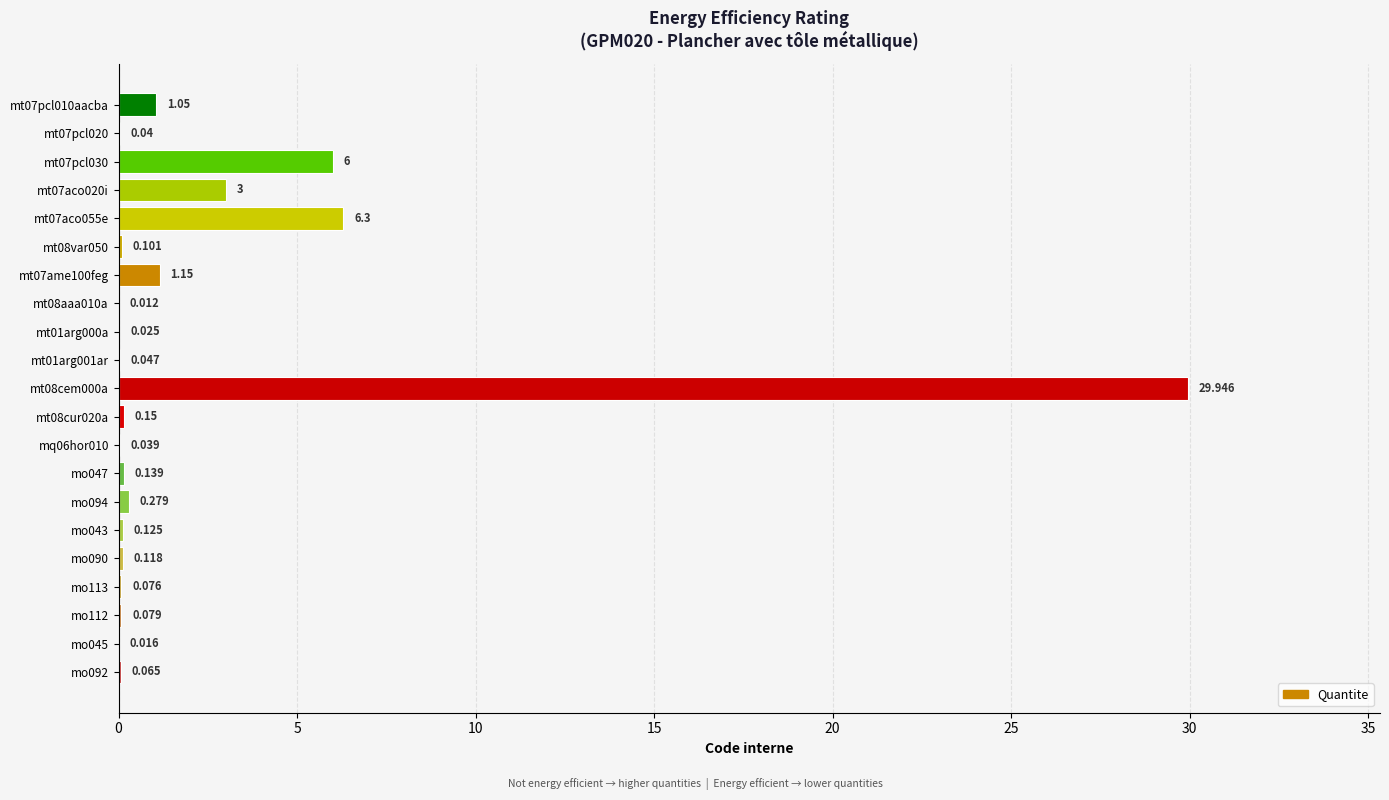

How many data points does each series have?

21